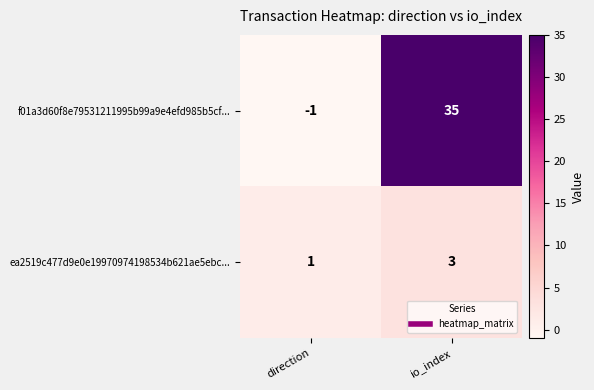

What is the maximum value shown in the chart?

35